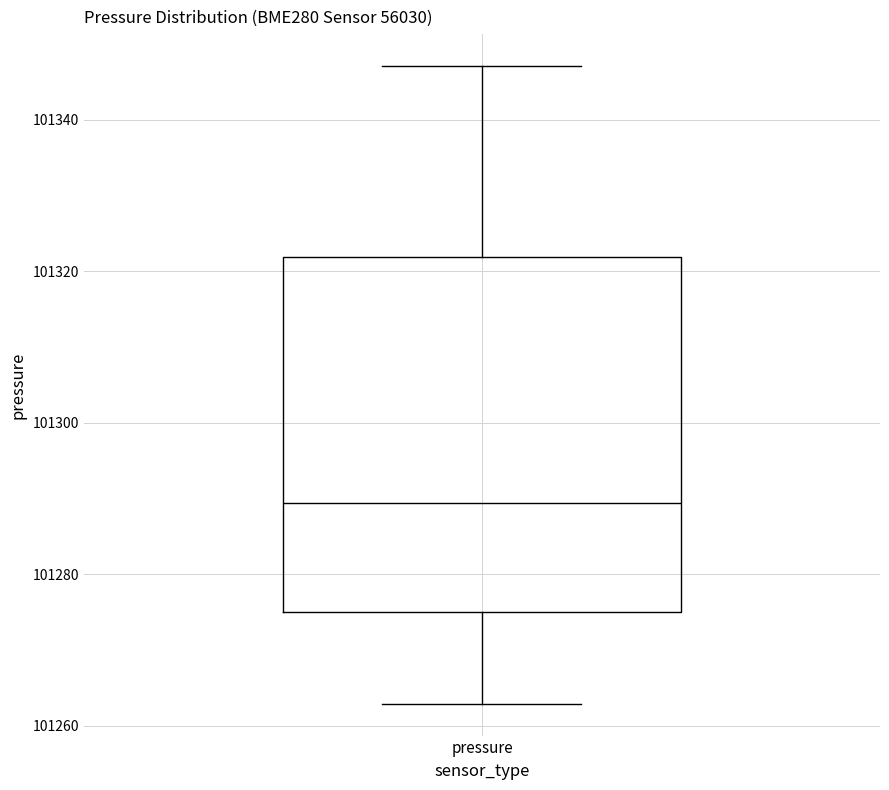

Where is the lower edge of the box for pressure on the y-axis? The values are not printed on the chart, so give them approximately, as read against the axis.

101276